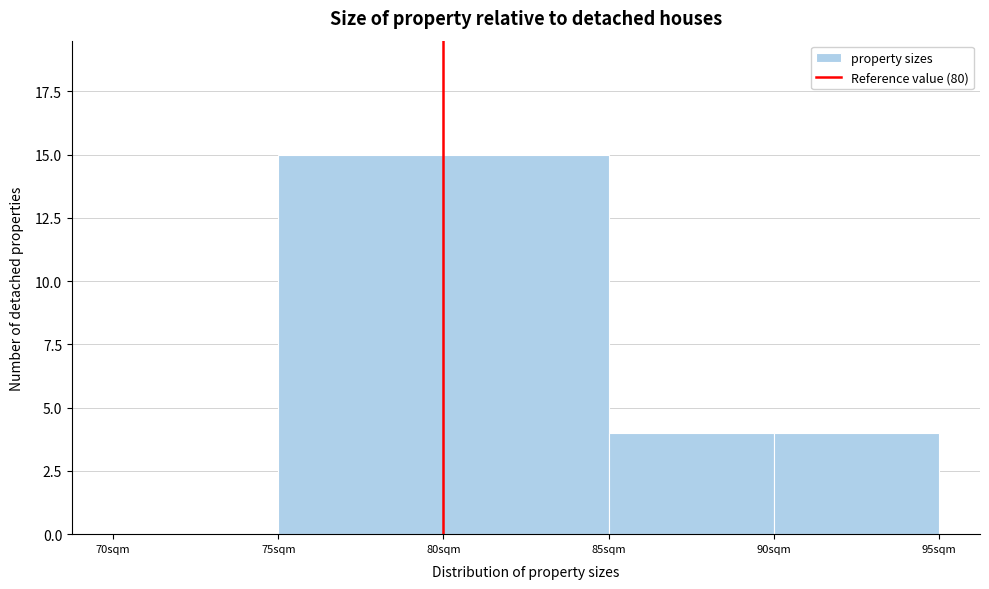

How tall is the bar that spans 85 to 90 on the x-axis? The values are not printed on the chart, so give them approximately, as read against the axis.

4